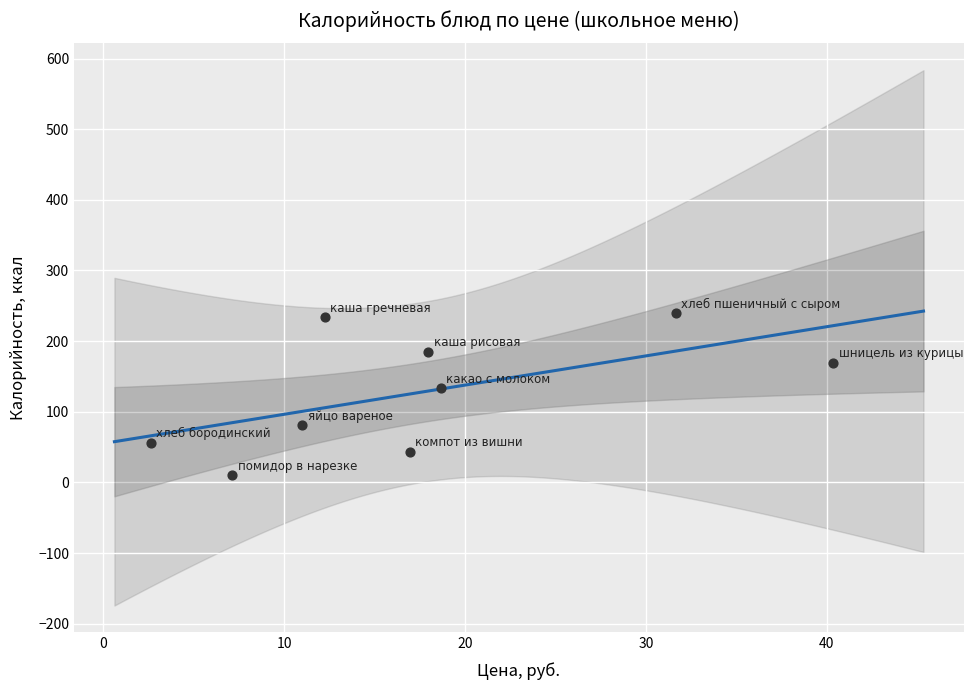

What is the range of X values (max minus min)?

37.7